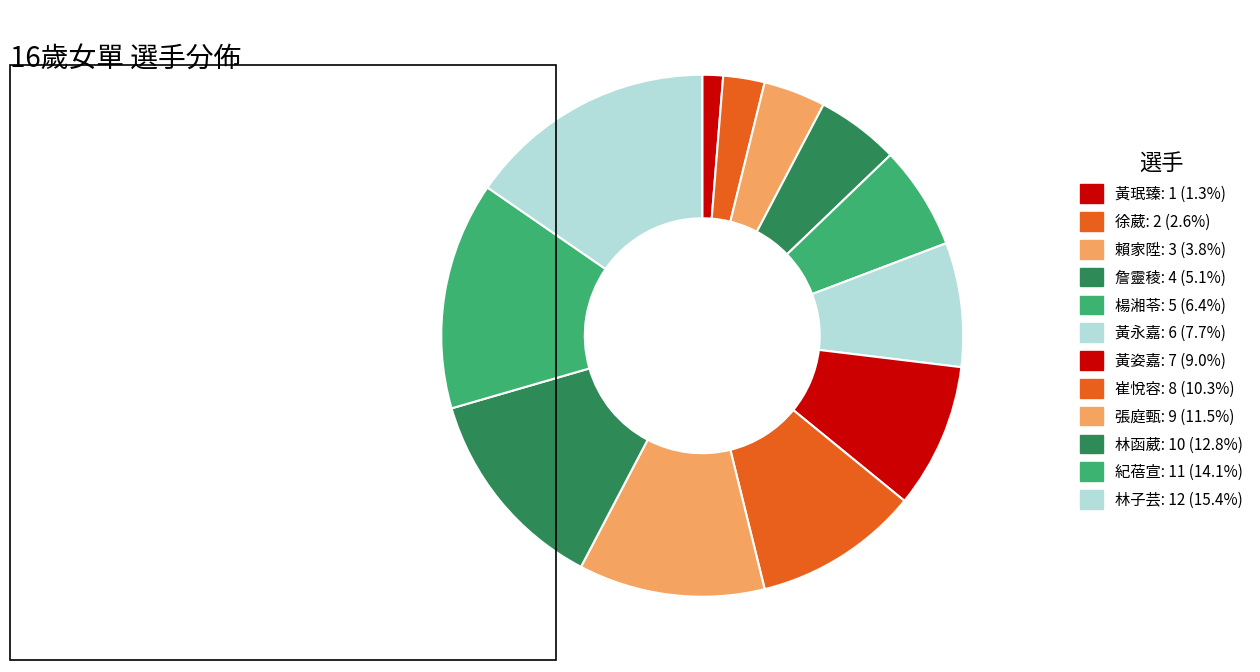

How many segments does this pie chart have?

12